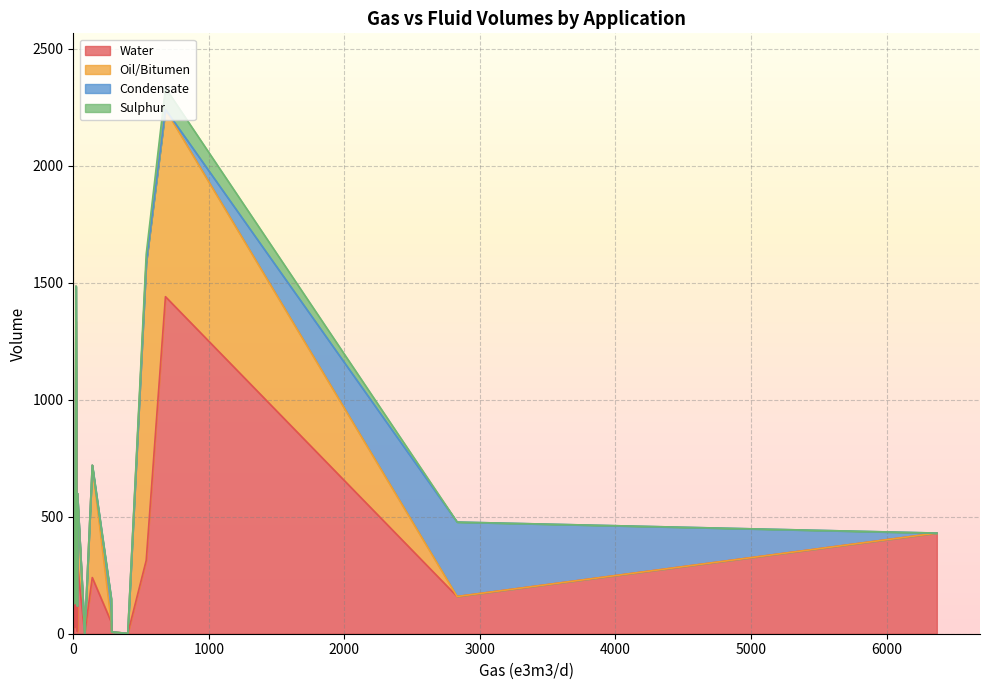

Reading right to left, transcribe all the data shown in this chart.

Water: 6371=430	30=10	30=300	20=1335	4=600	30=200	283=8	11=26	402=1	84=0	2832=159	538=313	680=1440	25=93	280=50	140=240
Oil/Bitumen: 6371=0	30=110	30=300	20=150	4=15	30=200	283=0	11=103	402=0	84=0	2832=0	538=1272	680=800	25=119	280=0	140=480
Condensate: 6371=0	30=0	30=0	20=0	4=0	30=0	283=0	11=0	402=0	84=0	2832=318	538=0	680=0	25=0	280=100	140=0
Sulphur: 6371=0	30=0	30=0	20=0	4=0	30=0	283=0	11=0	402=0	84=0	2832=0	538=36	680=92	25=0	280=0	140=0